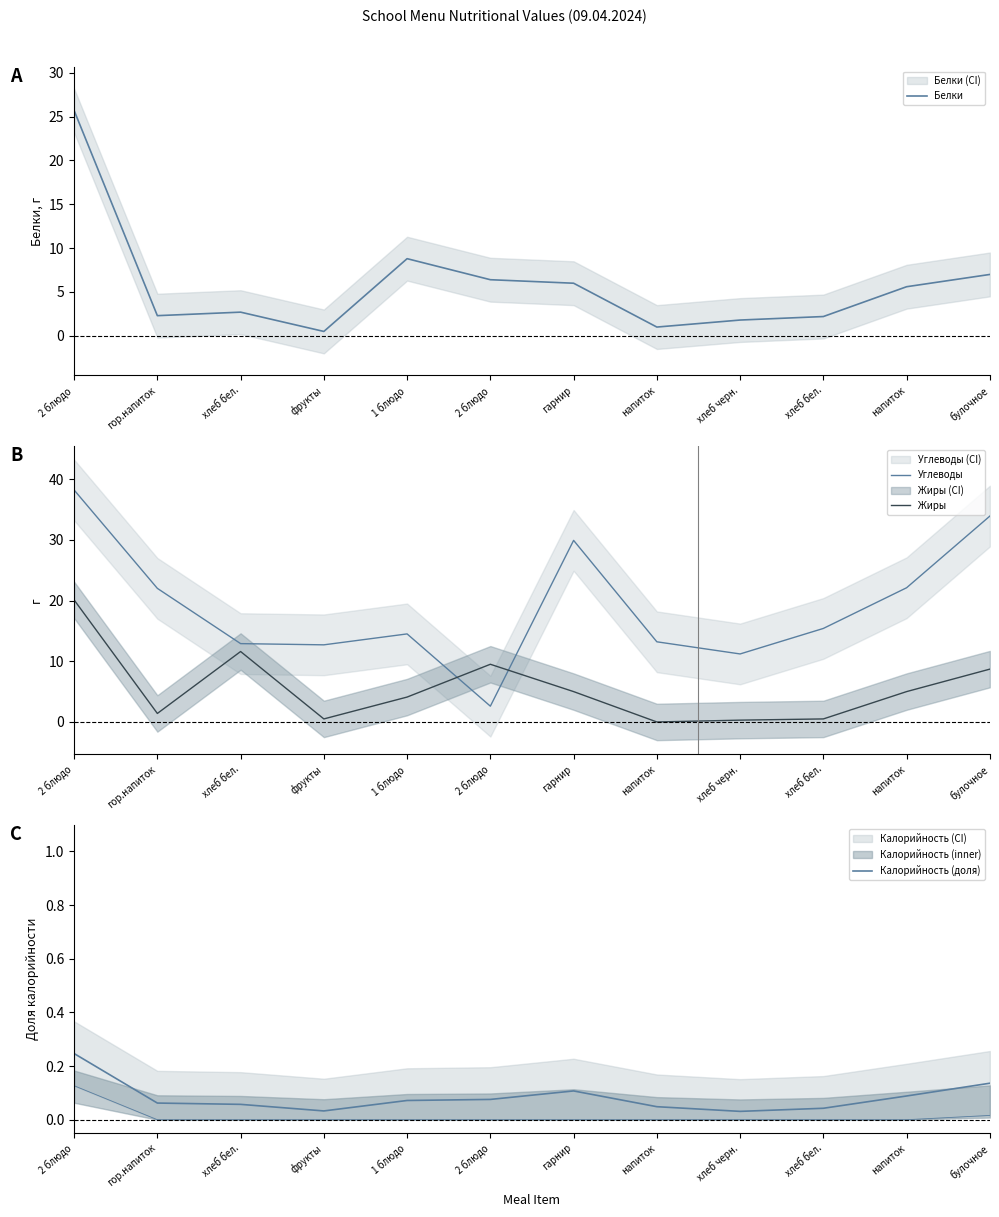

Where do Жиры and Углеводы first cross each other?

1 блюдо and 2 блюдо